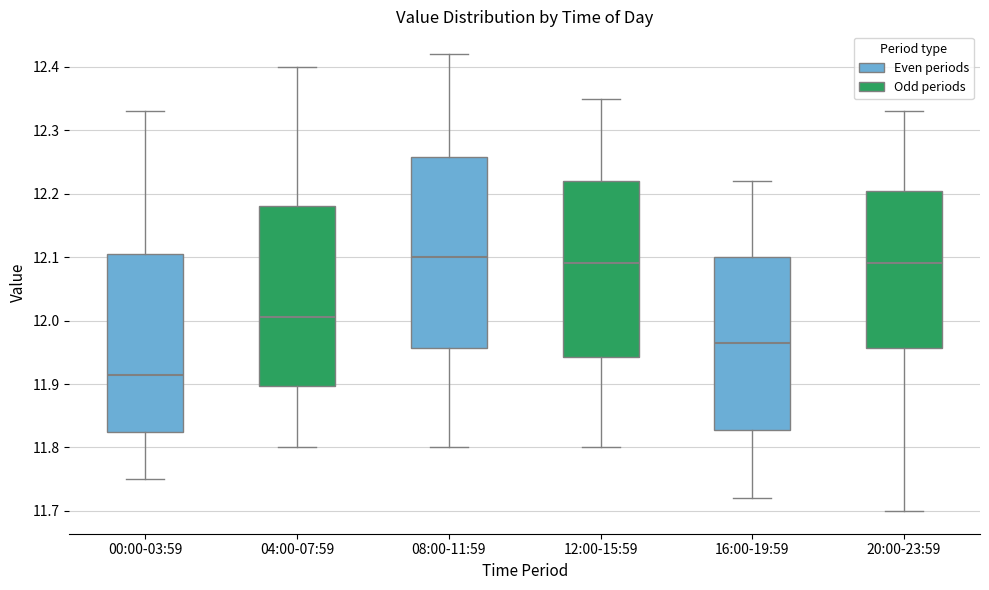

Reading left to right, read every box against the y-axis: the position of its median line, the range the box covers, and the ends of its whiskers. The values are not printed on the chart, so give them approximately, as read against the axis.

00:00-03:59: median 11.92, box 11.83 to 12.11, whiskers 11.75 to 12.33
04:00-07:59: median 12.01, box 11.90 to 12.18, whiskers 11.80 to 12.40
08:00-11:59: median 12.10, box 11.96 to 12.26, whiskers 11.80 to 12.42
12:00-15:59: median 12.09, box 11.94 to 12.22, whiskers 11.80 to 12.35
16:00-19:59: median 11.97, box 11.83 to 12.10, whiskers 11.72 to 12.22
20:00-23:59: median 12.09, box 11.96 to 12.21, whiskers 11.70 to 12.33